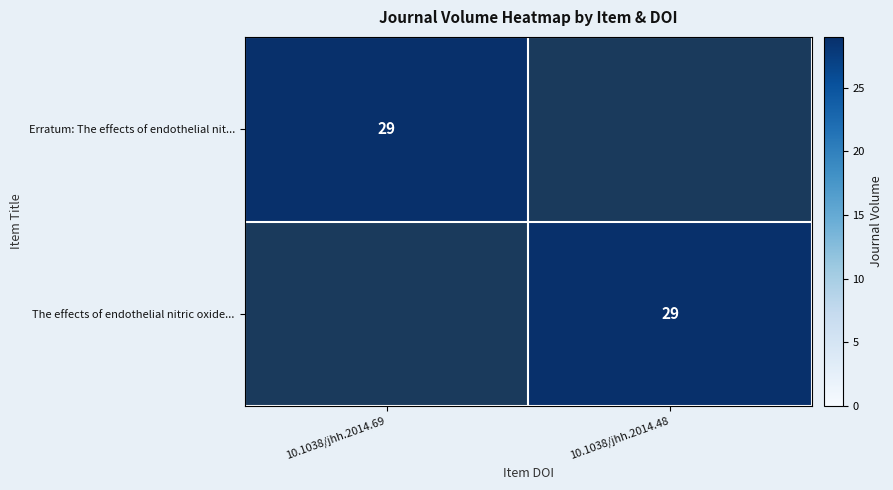

True or false: The effects of endothelial nitric oxide... has a value of 20 at 10.1038/jhh.2014.48.

False